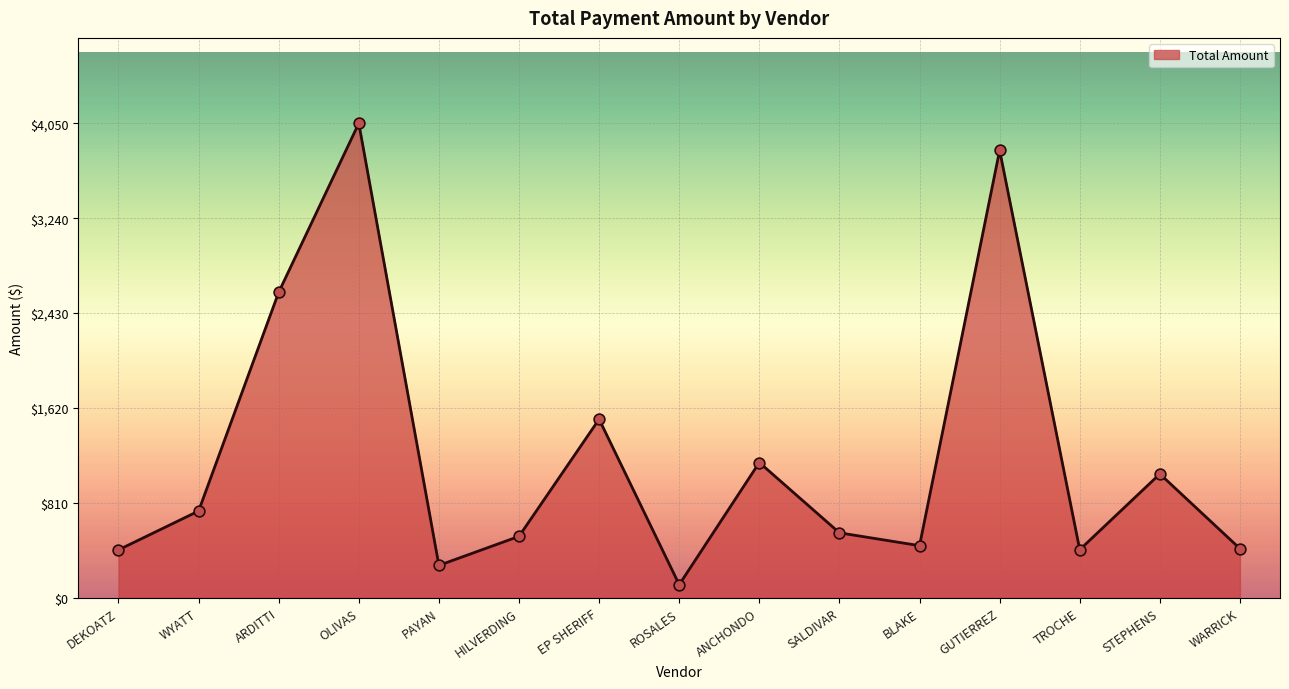

What is the change in value from HILVERDING to GUTIERREZ?

+3294.5